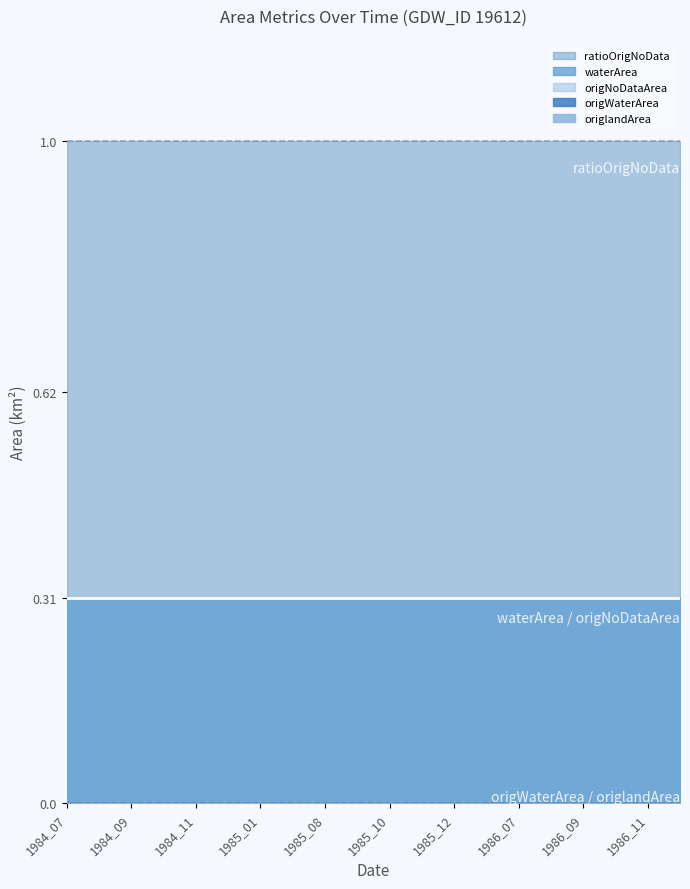

Reading left to right, transcribe all the data shown in this chart.

waterArea: 1984_07=0.3	1984_08=0.3	1984_09=0.3	1984_10=0.3	1984_11=0.3	1984_12=0.3	1985_01=0.3	1985_07=0.3	1985_08=0.3	1985_09=0.3	1985_10=0.3	1985_11=0.3	1985_12=0.3	1986_01=0.3	1986_07=0.3	1986_08=0.3	1986_09=0.3	1986_10=0.3	1986_11=0.3	1986_12=0.3
origWaterArea: 1984_07=0.0	1984_08=0.0	1984_09=0.0	1984_10=0.0	1984_11=0.0	1984_12=0.0	1985_01=0.0	1985_07=0.0	1985_08=0.0	1985_09=0.0	1985_10=0.0	1985_11=0.0	1985_12=0.0	1986_01=0.0	1986_07=0.0	1986_08=0.0	1986_09=0.0	1986_10=0.0	1986_11=0.0	1986_12=0.0
origNoDataArea: 1984_07=0.3	1984_08=0.3	1984_09=0.3	1984_10=0.3	1984_11=0.3	1984_12=0.3	1985_01=0.3	1985_07=0.3	1985_08=0.3	1985_09=0.3	1985_10=0.3	1985_11=0.3	1985_12=0.3	1986_01=0.3	1986_07=0.3	1986_08=0.3	1986_09=0.3	1986_10=0.3	1986_11=0.3	1986_12=0.3
origlandArea: 1984_07=0.0	1984_08=0.0	1984_09=0.0	1984_10=0.0	1984_11=0.0	1984_12=0.0	1985_01=0.0	1985_07=0.0	1985_08=0.0	1985_09=0.0	1985_10=0.0	1985_11=0.0	1985_12=0.0	1986_01=0.0	1986_07=0.0	1986_08=0.0	1986_09=0.0	1986_10=0.0	1986_11=0.0	1986_12=0.0
ratioOrigNoData: 1984_07=1.0	1984_08=1.0	1984_09=1.0	1984_10=1.0	1984_11=1.0	1984_12=1.0	1985_01=1.0	1985_07=1.0	1985_08=1.0	1985_09=1.0	1985_10=1.0	1985_11=1.0	1985_12=1.0	1986_01=1.0	1986_07=1.0	1986_08=1.0	1986_09=1.0	1986_10=1.0	1986_11=1.0	1986_12=1.0